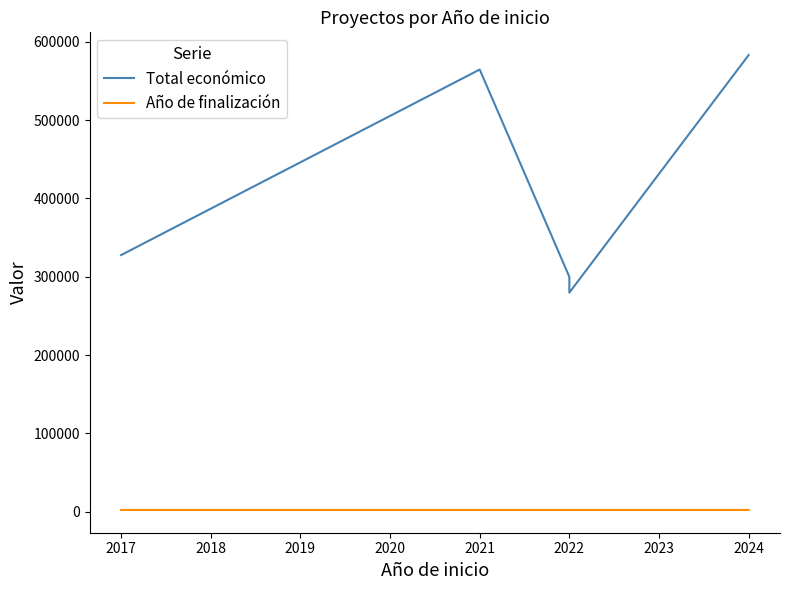

Does the chart have visible grid lines?

No